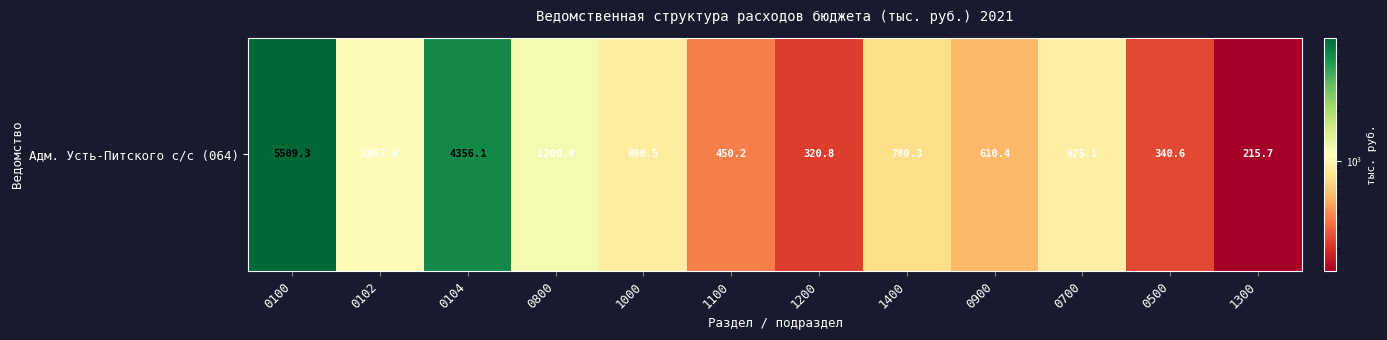

The chart shows a value of 5509.3 at 0100. True or false?

True